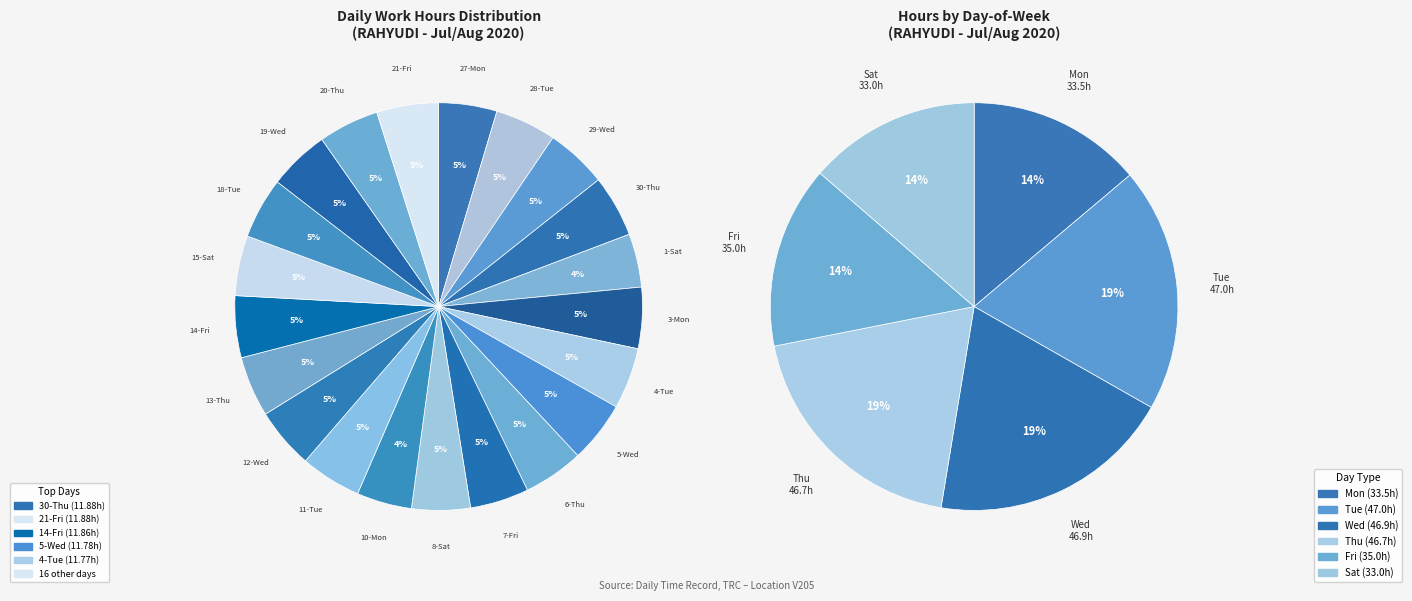

True or false: 18-Tue accounts for 5% of the total.

True